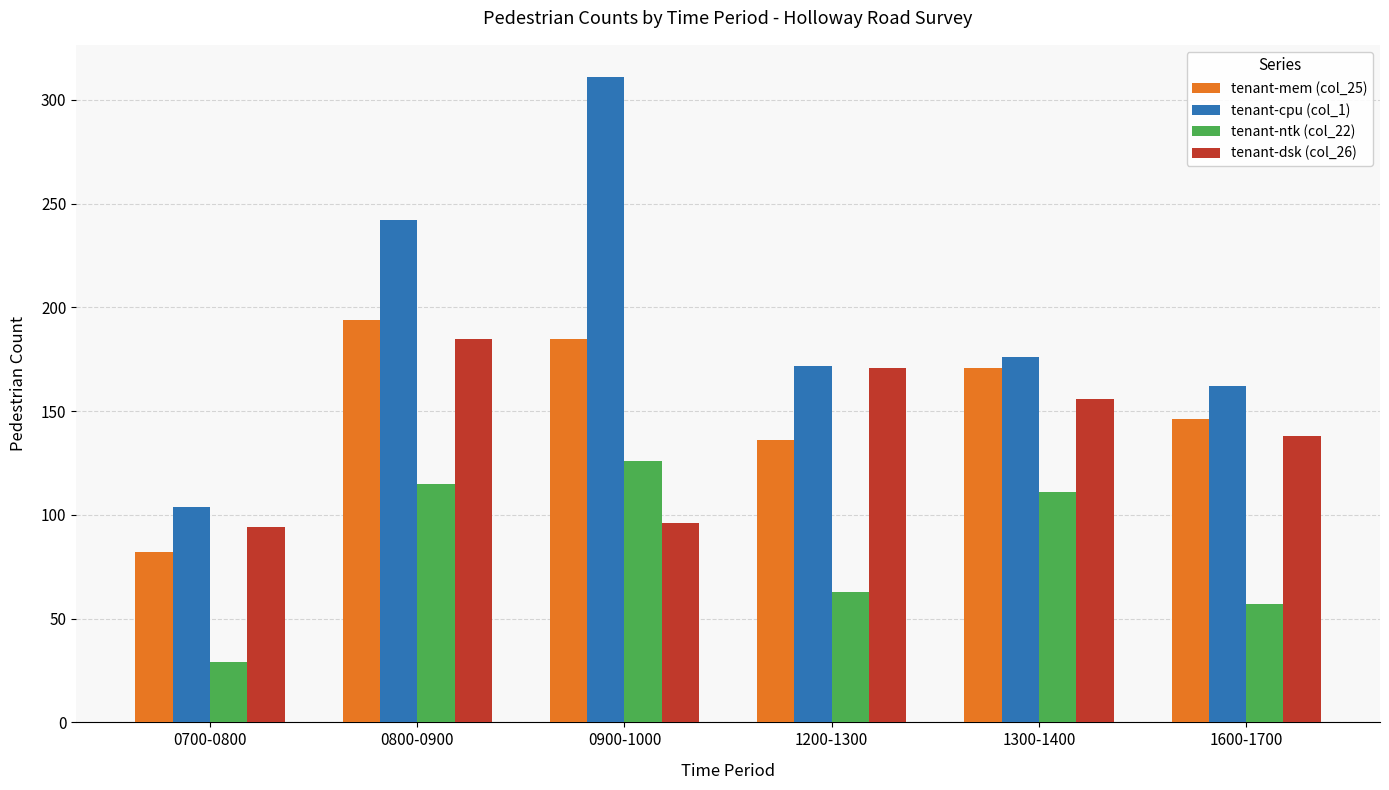

Reading left to right, extract all data points from this chart.

tenant-mem (col_25): 82	194	185	136	171	146
tenant-cpu (col_1): 104	242	311	172	176	162
tenant-ntk (col_22): 29	115	126	63	111	57
tenant-dsk (col_26): 94	185	96	171	156	138